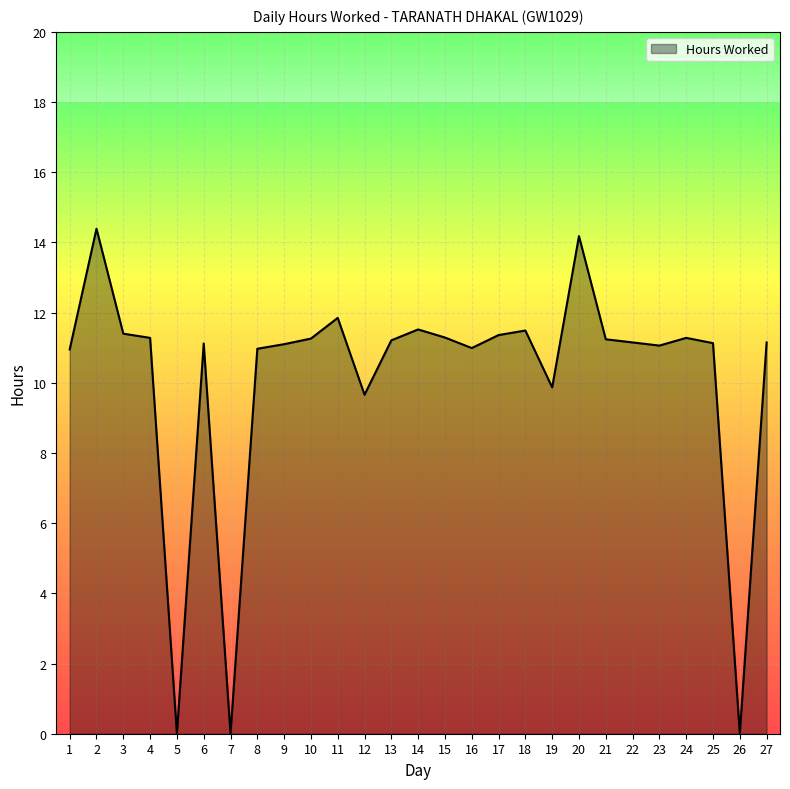

What is the ratio of the value at 4 to the value at 18?

1.0